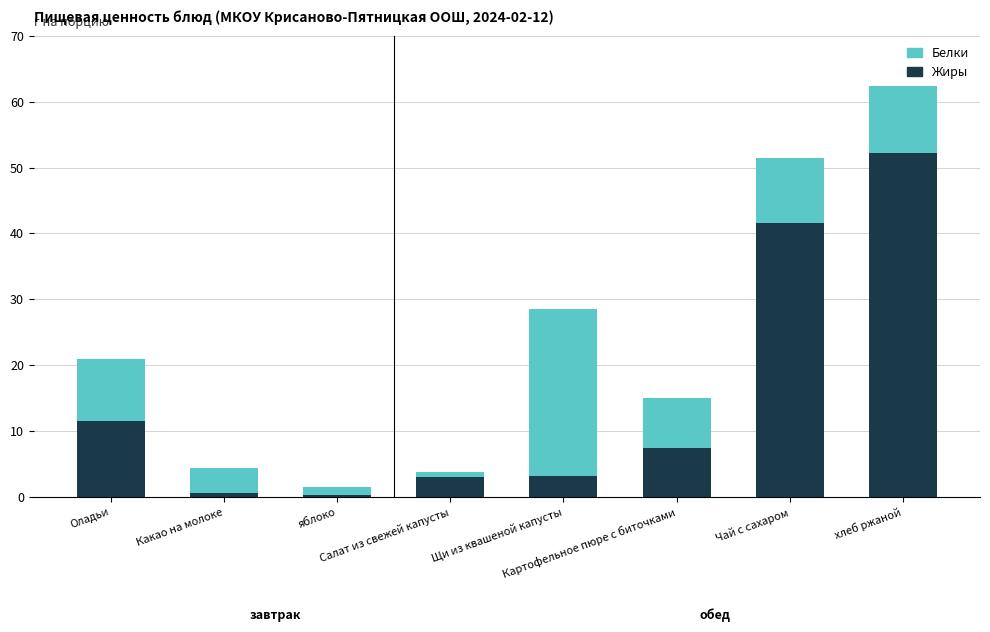

What is the difference between the maximum and minimum values in the Жиры series?

51.8